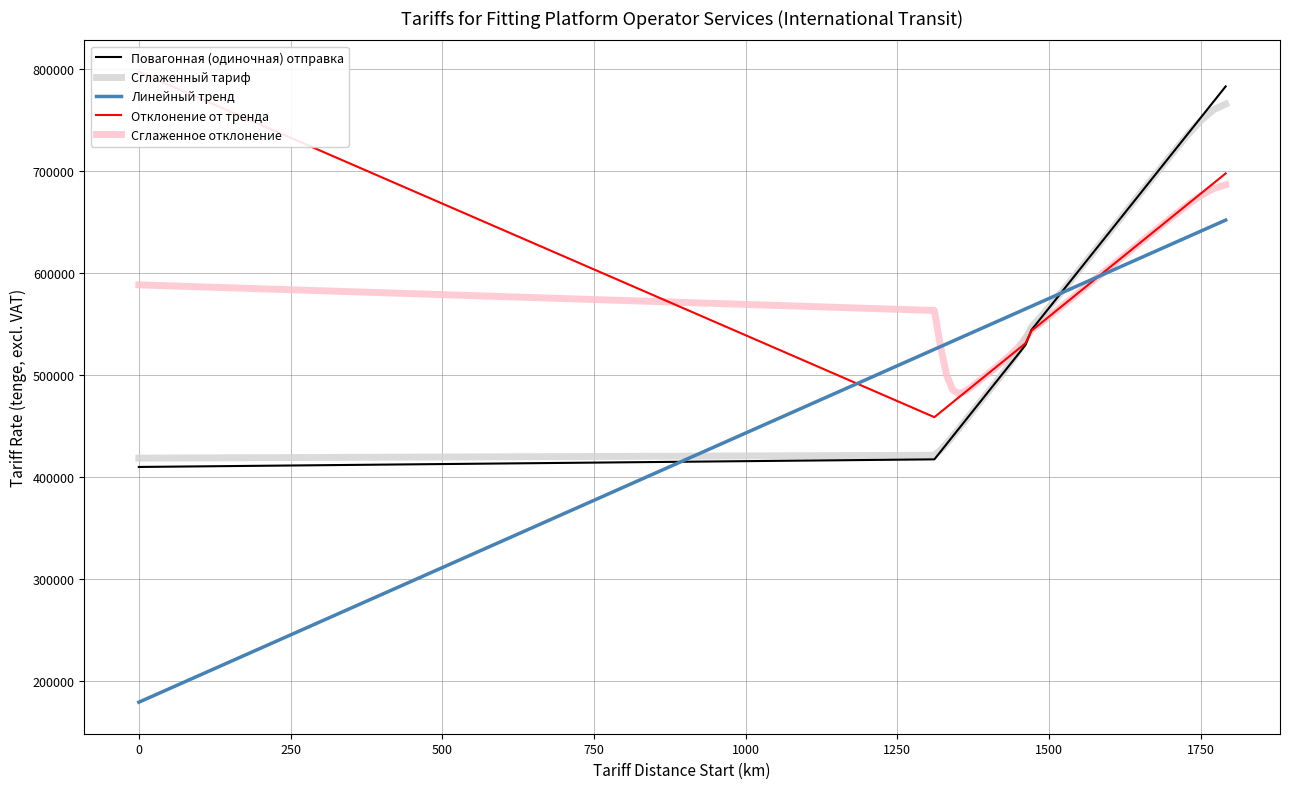

Which series has the largest total across all categories?

Сглаженный тариф